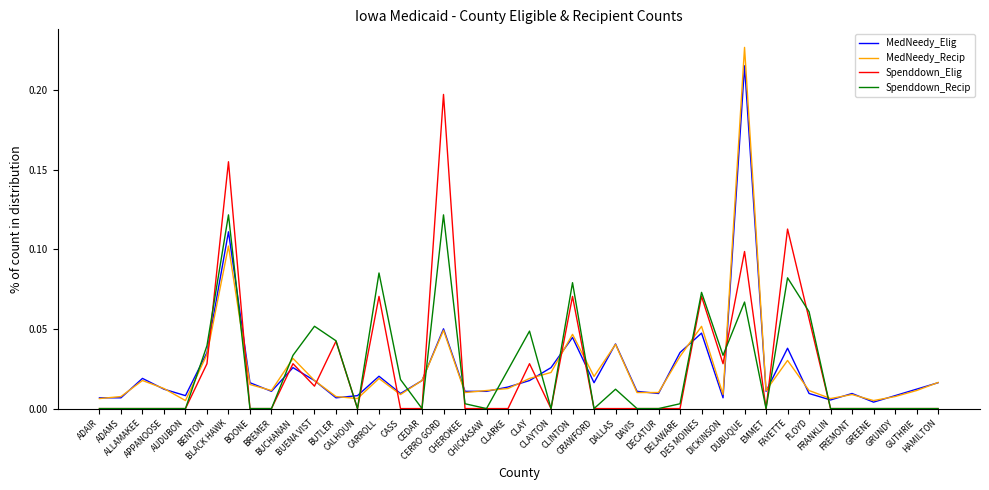

Which series has the largest range (max minus min)?

MedNeedy_Recip